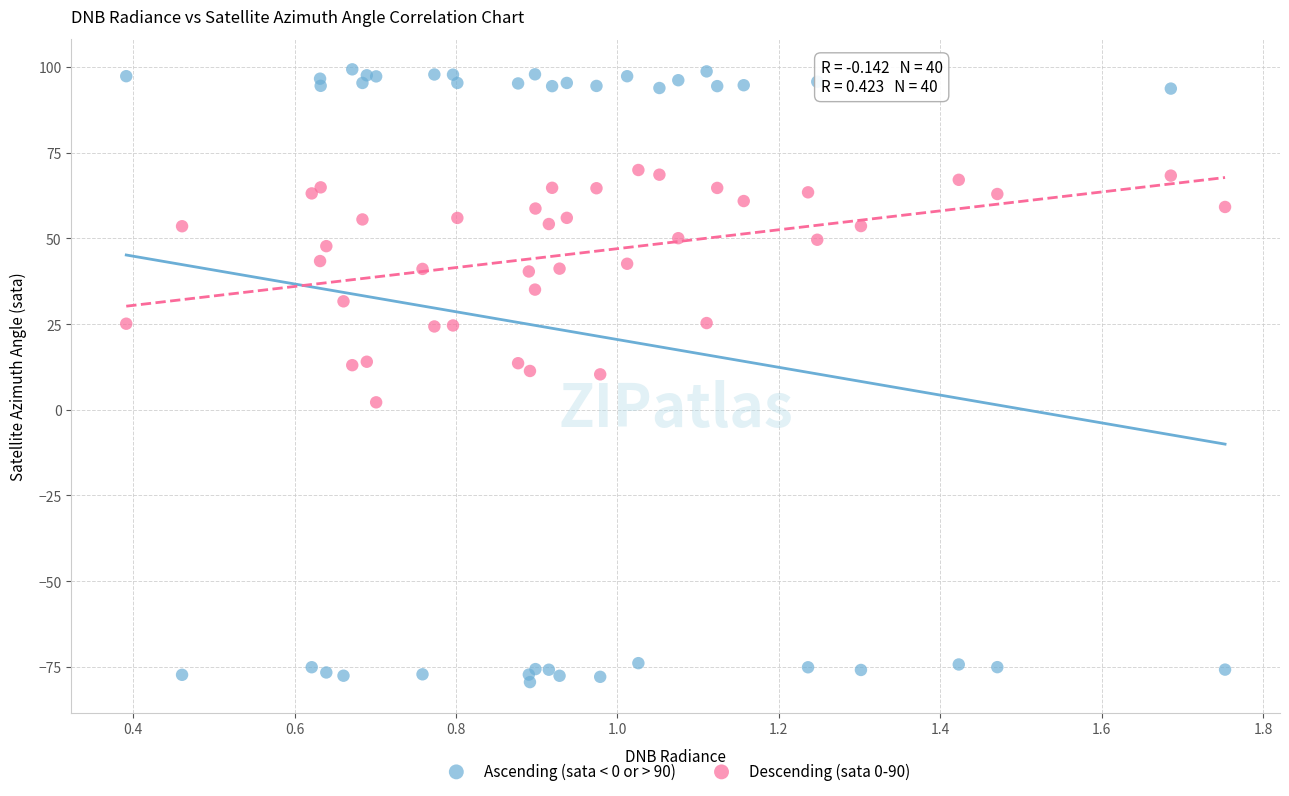

Which series has the largest Y range (max minus min)?

Ascending (sata < 0 or > 90)